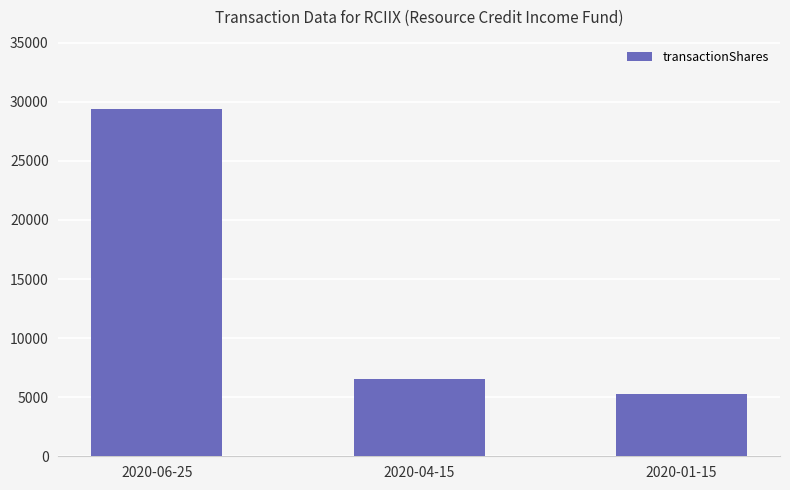

Is it true that the value at 2020-01-15 is 1160?

False